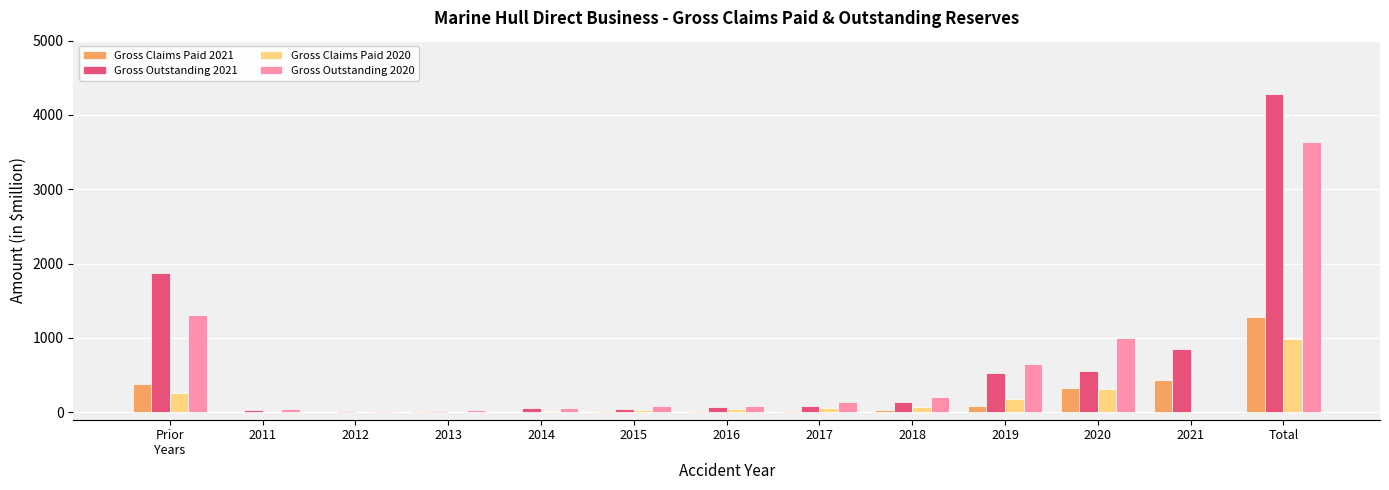

The Gross Outstanding 2021 series shows 534.0 at 2019. True or false?

True